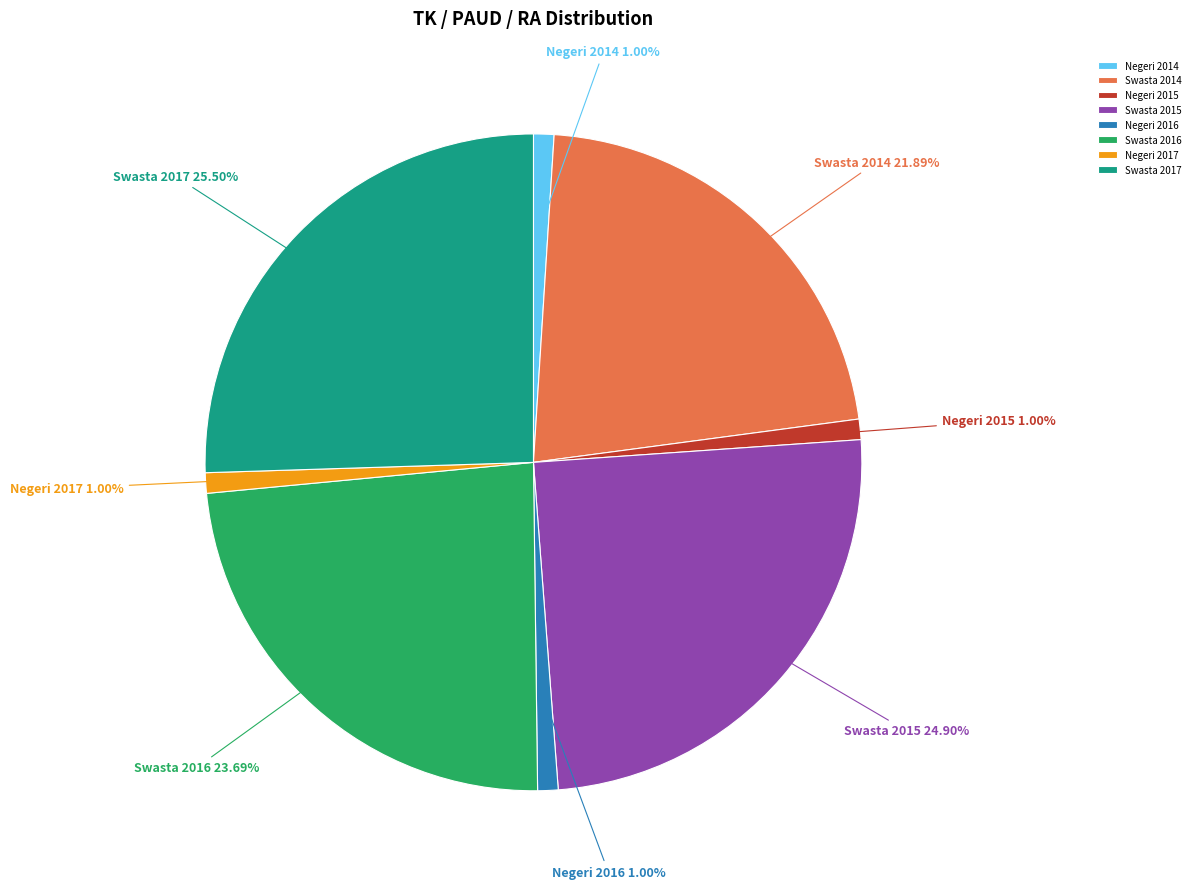

What percentage is NOT represented by Negeri 2017?

99.0%